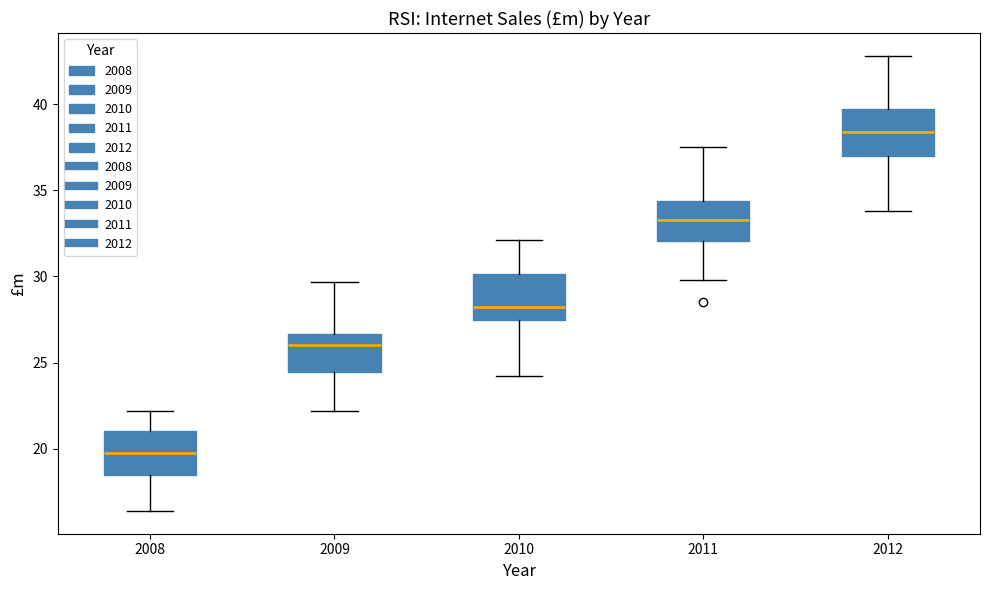

Reading left to right, read every box against the y-axis: the position of its median line, the range the box covers, and the ends of its whiskers. The values are not printed on the chart, so give them approximately, as read against the axis.

2008: median 20.0, box 18.5 to 21.0, whiskers 16.5 to 22.0
2009: median 26.0, box 24.5 to 26.5, whiskers 22.0 to 29.5
2010: median 28.5, box 27.5 to 30.0, whiskers 24.0 to 32.0
2011: median 33.5, box 32.0 to 34.5, whiskers 30.0 to 37.5
2012: median 38.5, box 37.0 to 39.5, whiskers 34.0 to 43.0